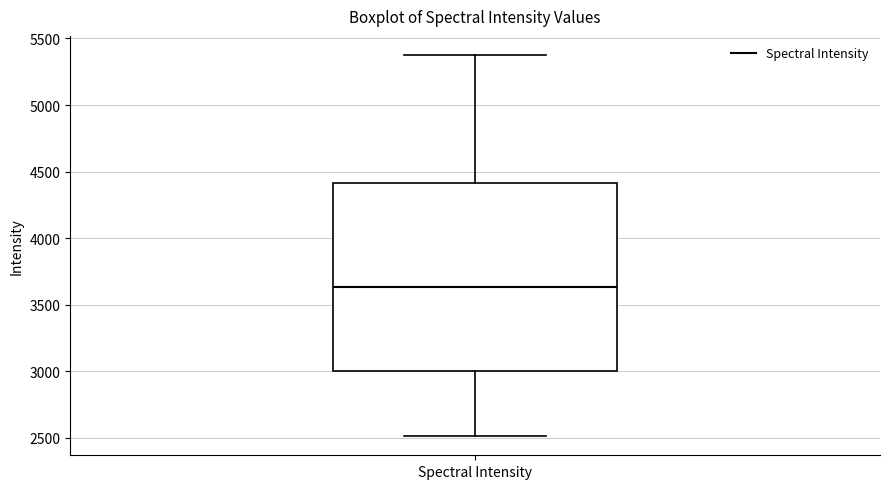

Where does the upper whisker of the box for Spectral Intensity end on the y-axis? The values are not printed on the chart, so give them approximately, as read against the axis.

5400